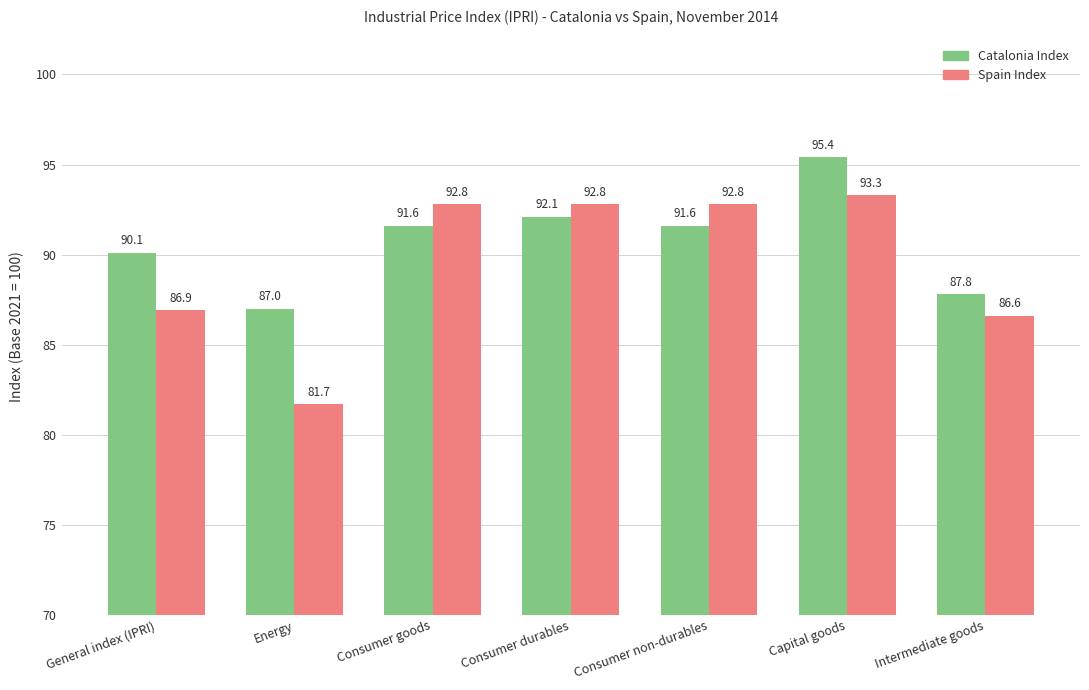

How many groups of bars are there?

7